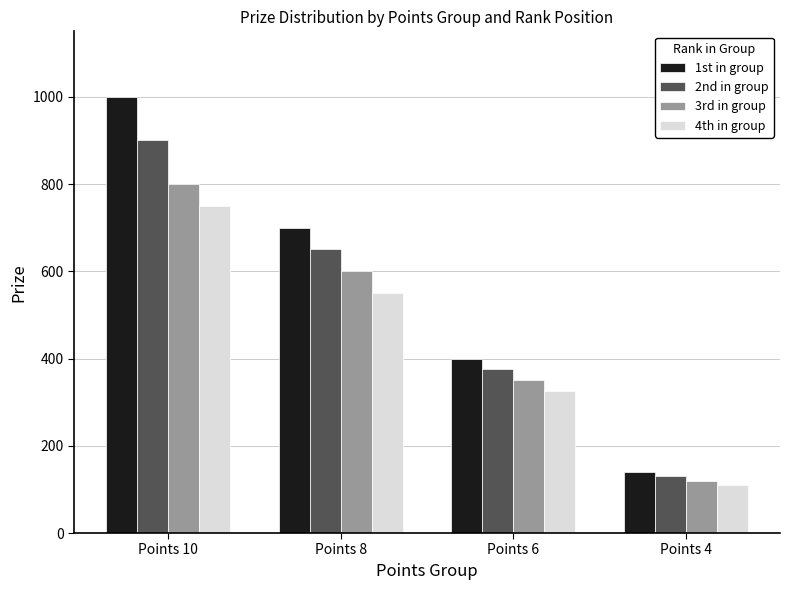

What is the difference between the second highest and second lowest values in the 4th in group series?

225